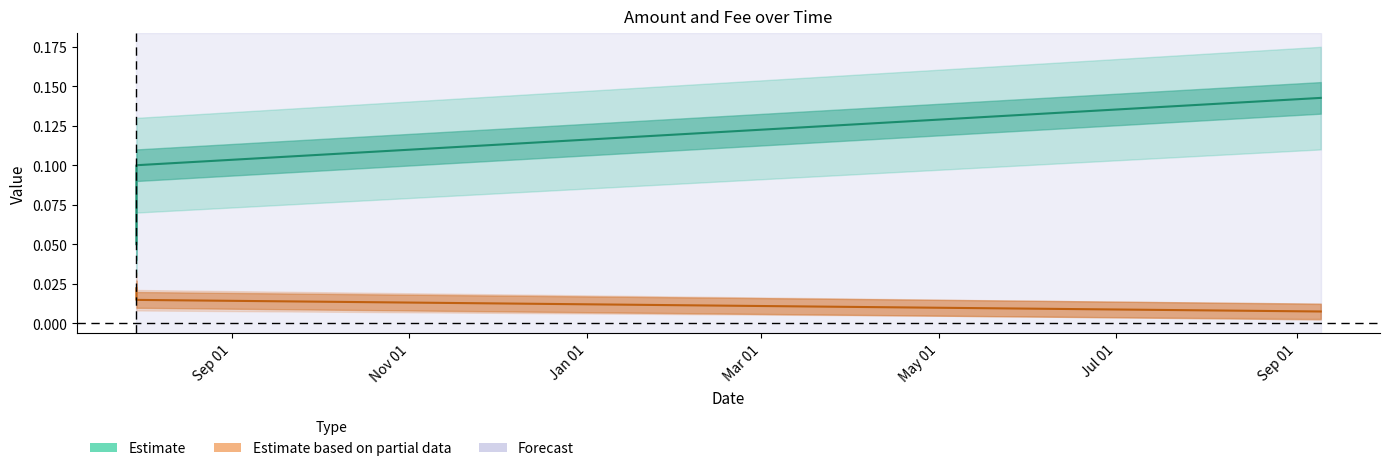

True or false: Amount (Estimate) has a value of 0.0 at Sep 01.

False